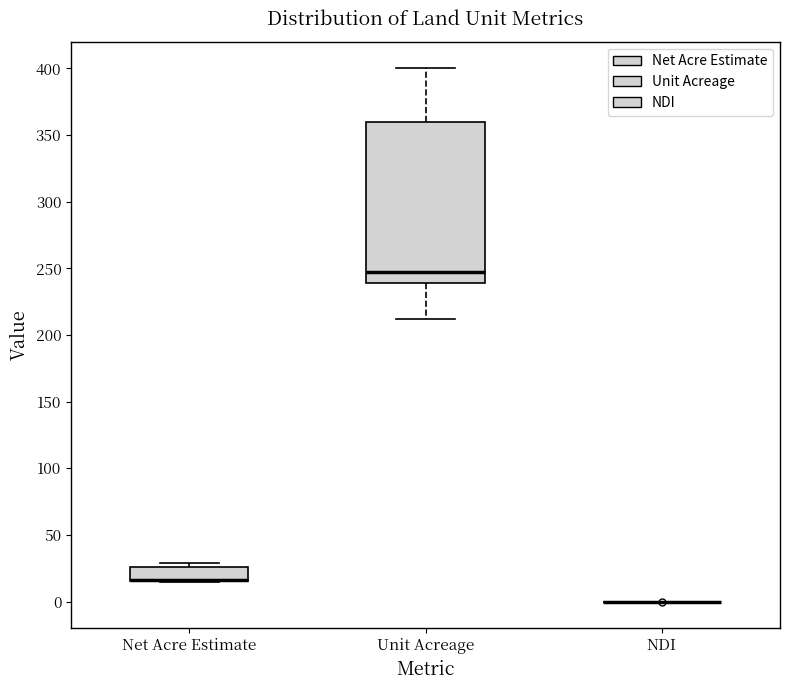

Comparing the boxes themselves (not the whiskers), which one is the tallest?

Unit Acreage